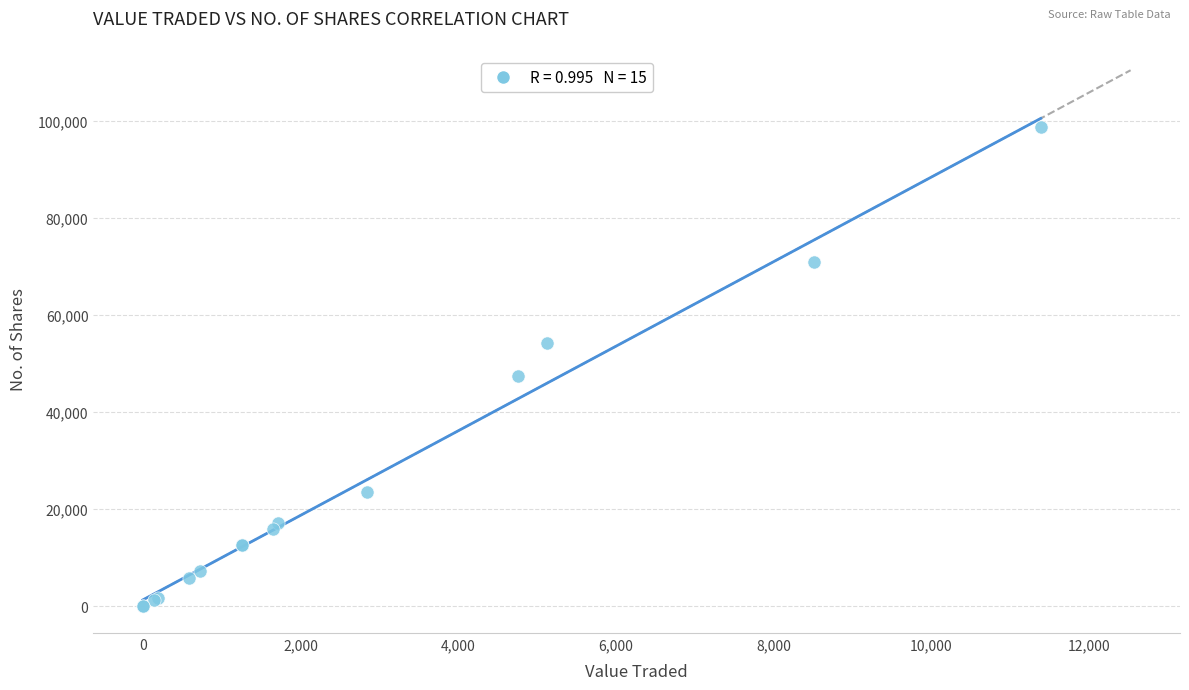

What Y value in the scatter plot is closest to 49418?

47400